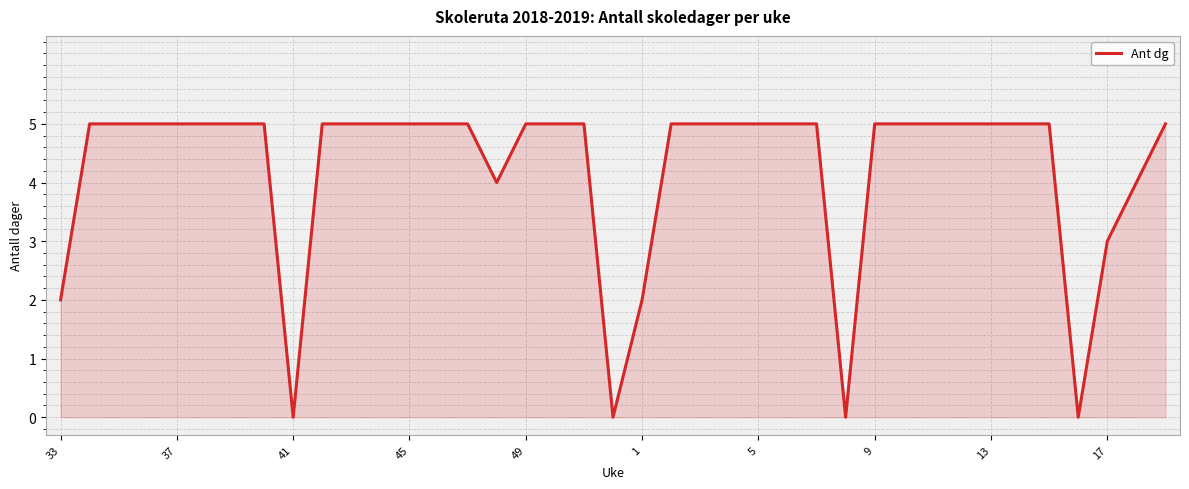

The value at 41 is 0. True or false?

True